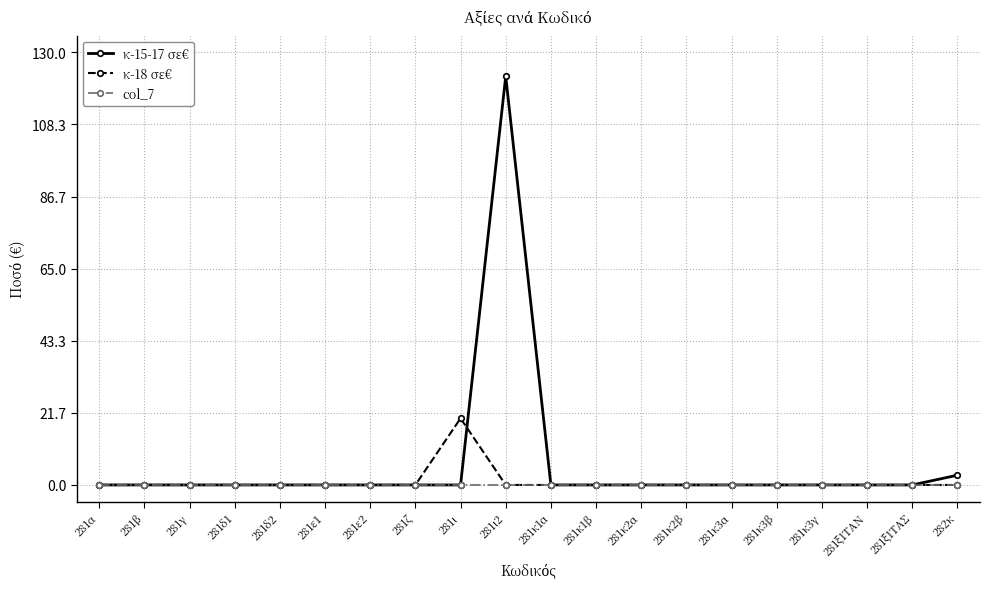

List the series in order of their peak value, highest first.

κ-15-17 σε€, κ-18 σε€, col_7